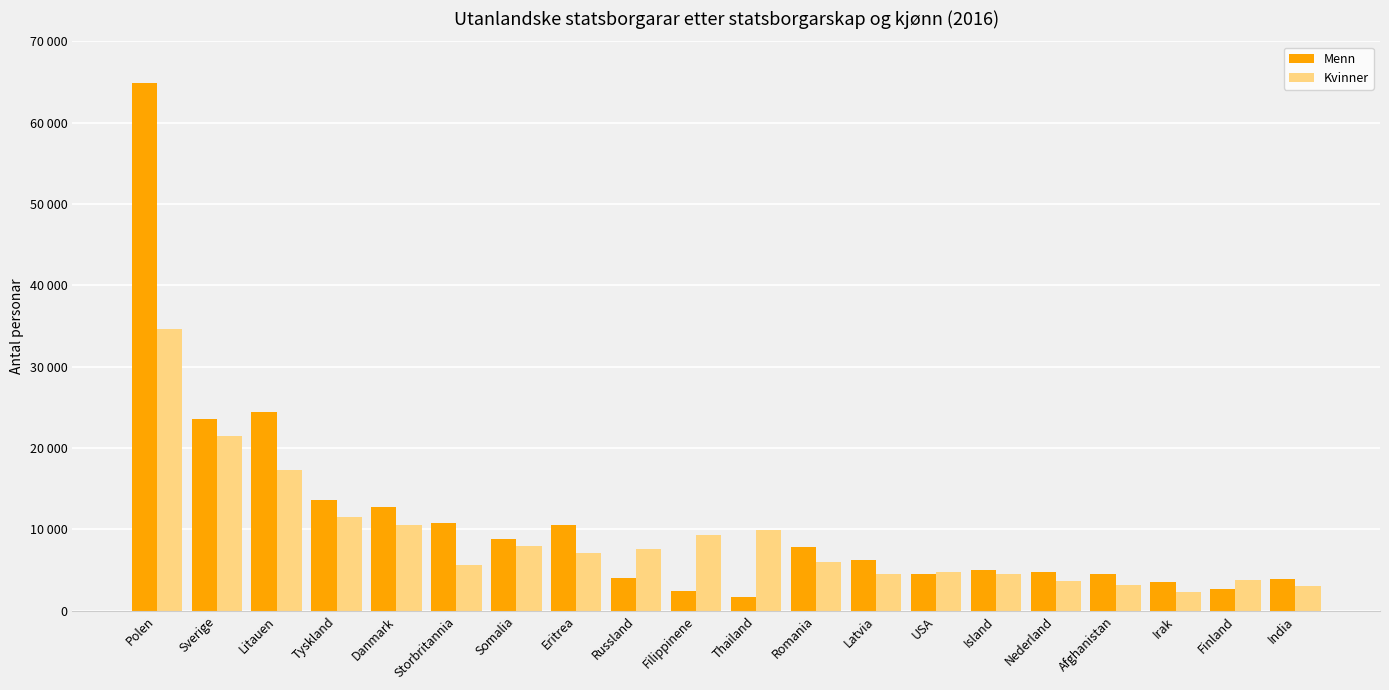

Which series changed the most between Danmark and Nederland?

Menn